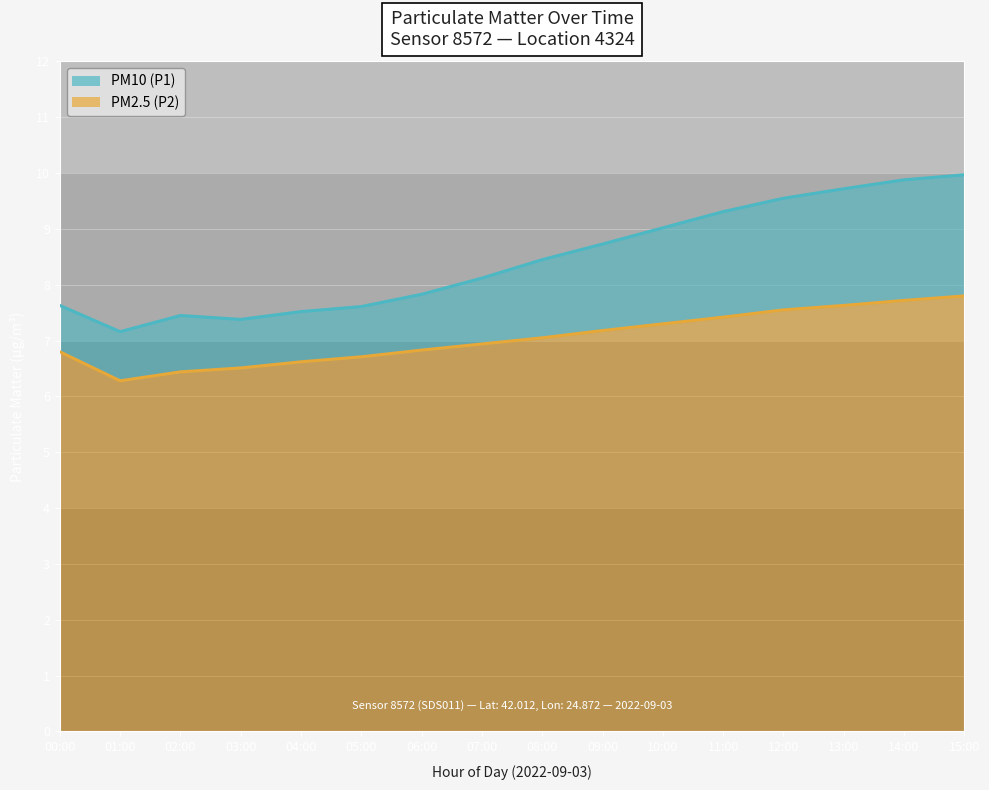

At how many categories does at least one series exceed 7?

16